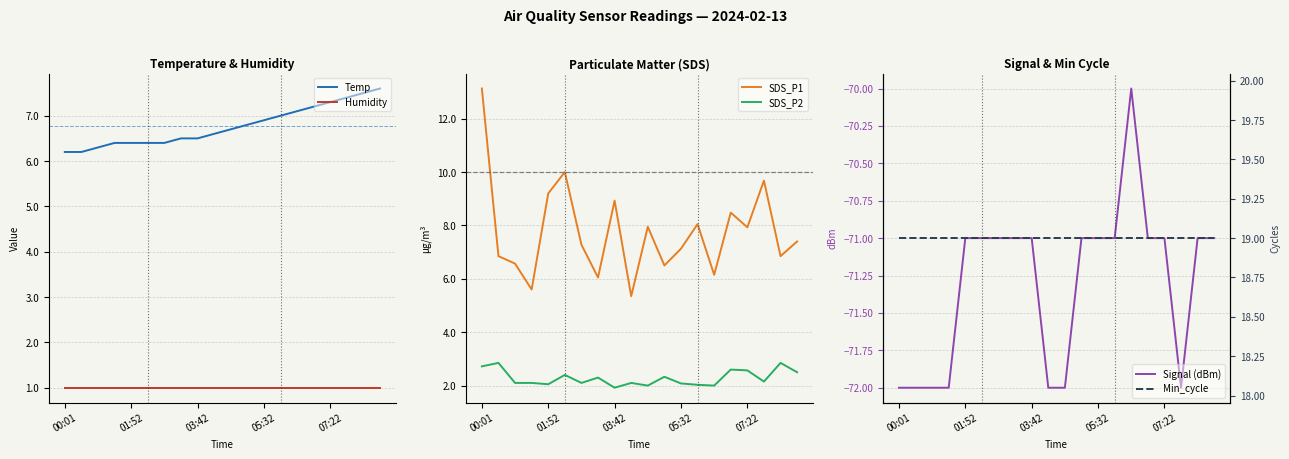

What is the smallest value displayed?

-72.0